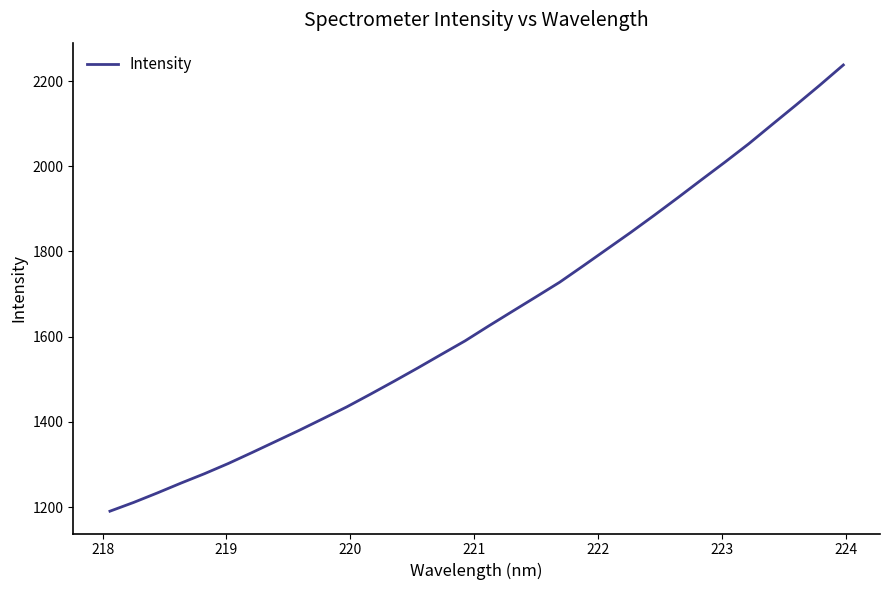

Reading left to right, extract all data points from this chart.

1190.2	1210.7	1233.0	1256.1	1278.4	1302.2	1327.8	1354.0	1380.2	1407.5	1435.0	1464.8	1495.2	1526.4	1558.3	1590.0	1625.0	1659.3	1693.3	1727.7	1766.3	1805.4	1844.5	1884.9	1926.2	1968.4	2010.1	2052.9	2098.5	2143.8	2190.1	2237.8